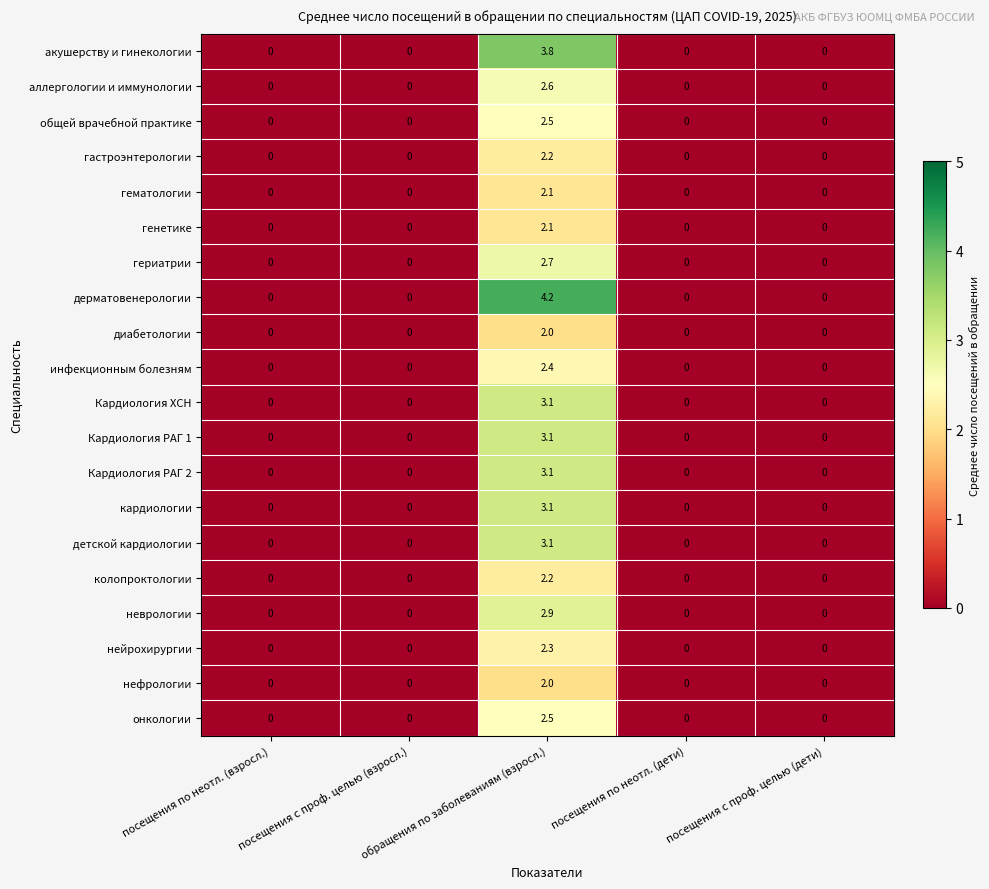

True or false: общей врачебной практике has a value of 0.0 at посещения с проф. целью (дети).

True